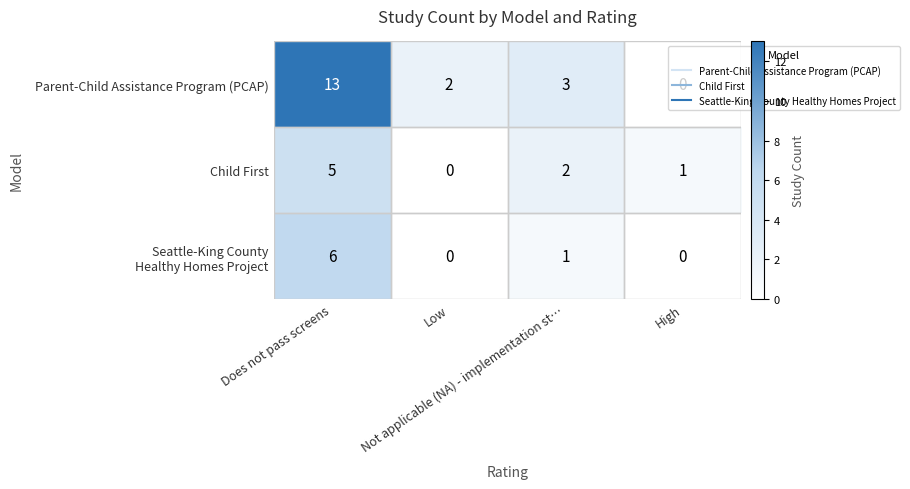

What is the difference between the maximum and minimum values in the Child First series?

5